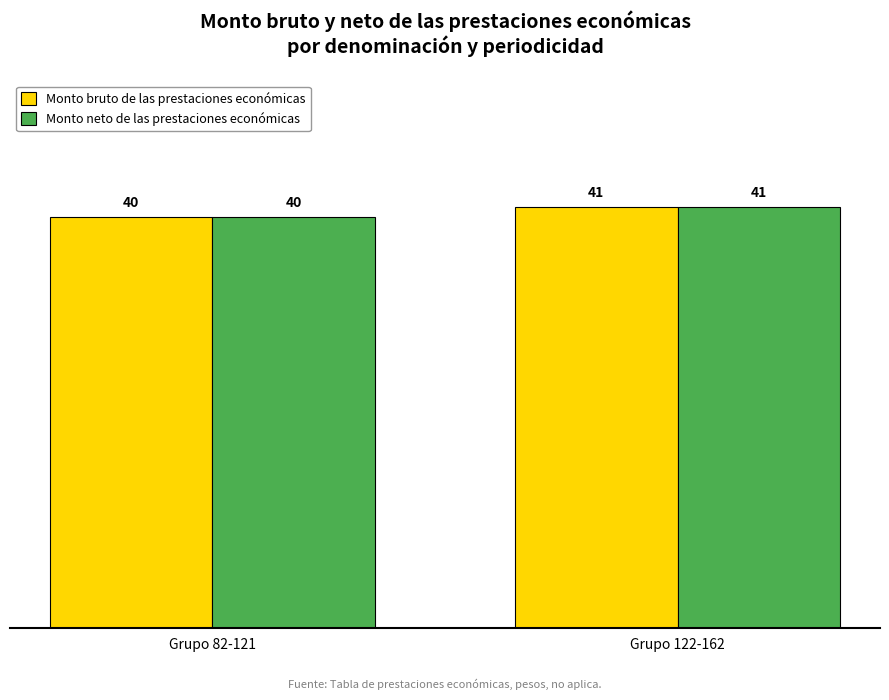

Rank the categories by Monto neto de las prestaciones económicas value from highest to lowest.

Grupo 122-162, Grupo 82-121